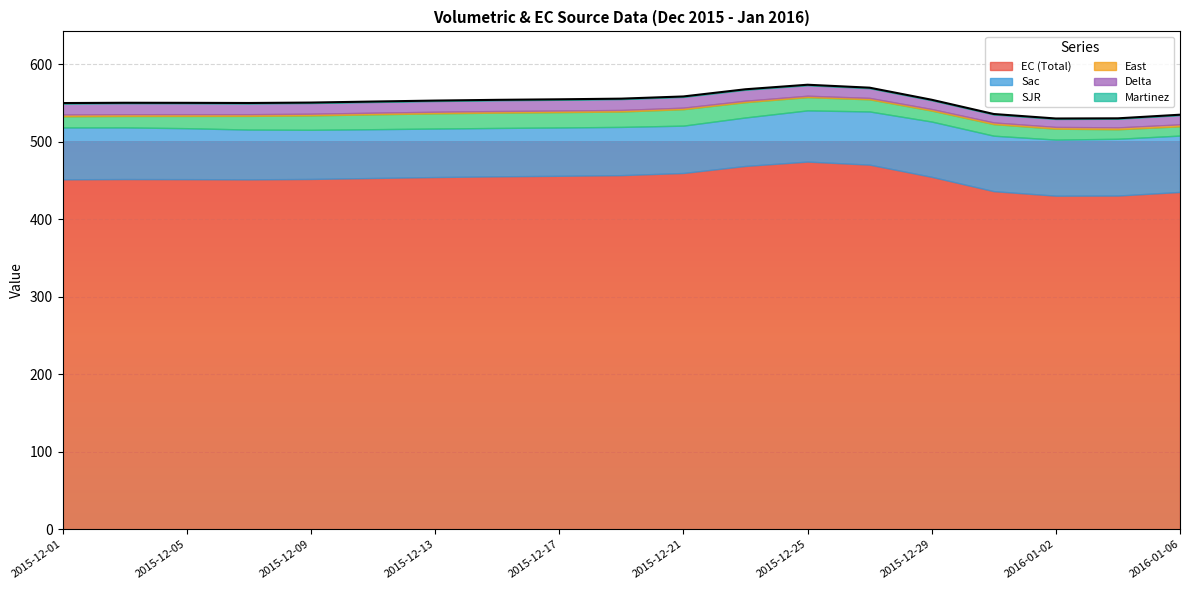

Where is the first local minimum for East?

2015-12-25